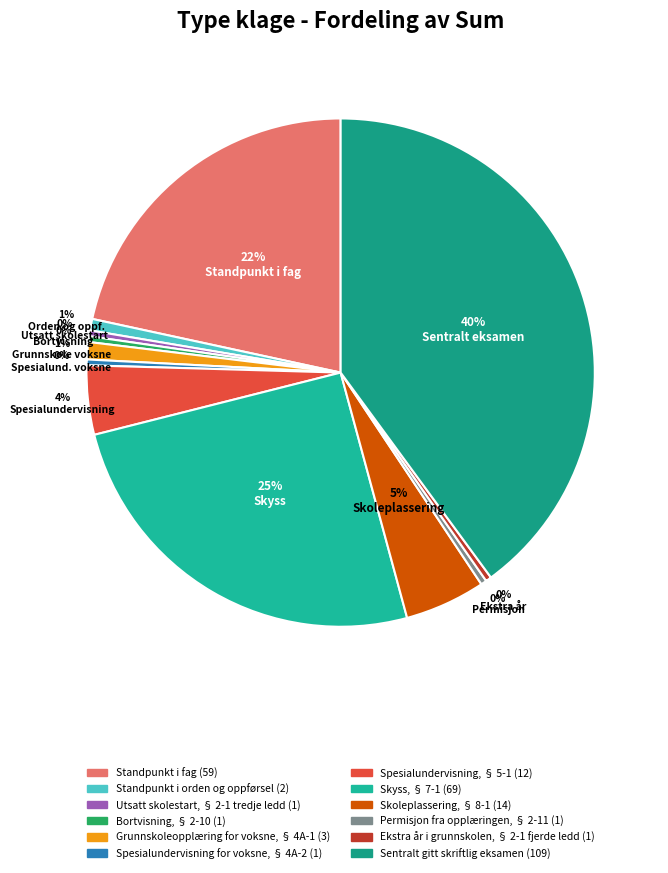

Is it true that Sentralt gitt skriftlig eksamen is 40% of the pie?

True